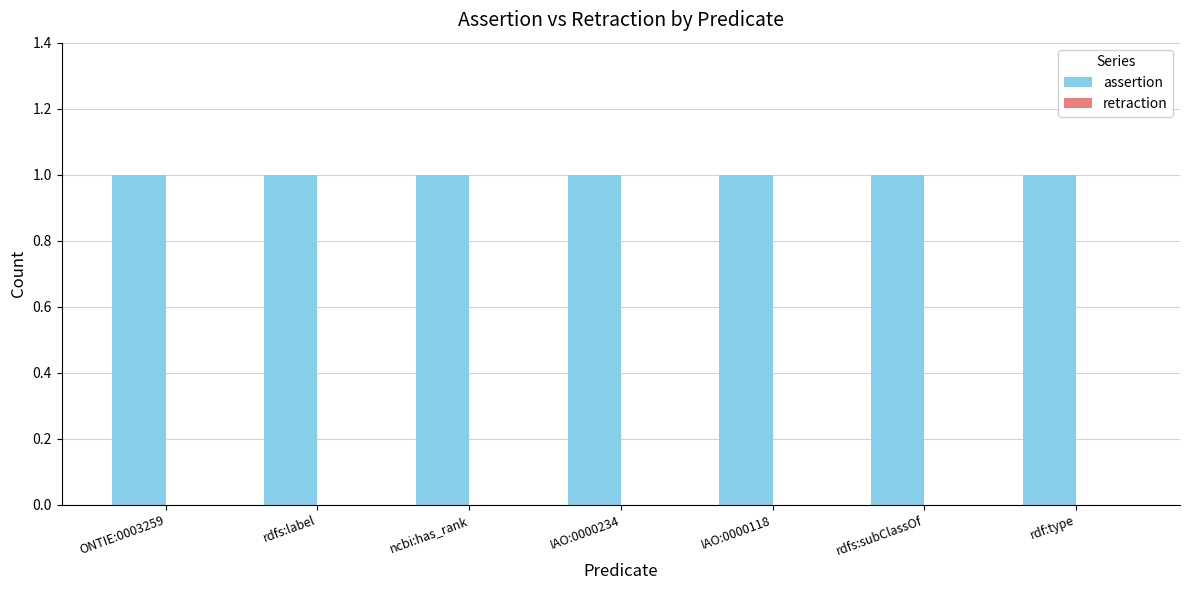

What is the average value of the assertion series?

1